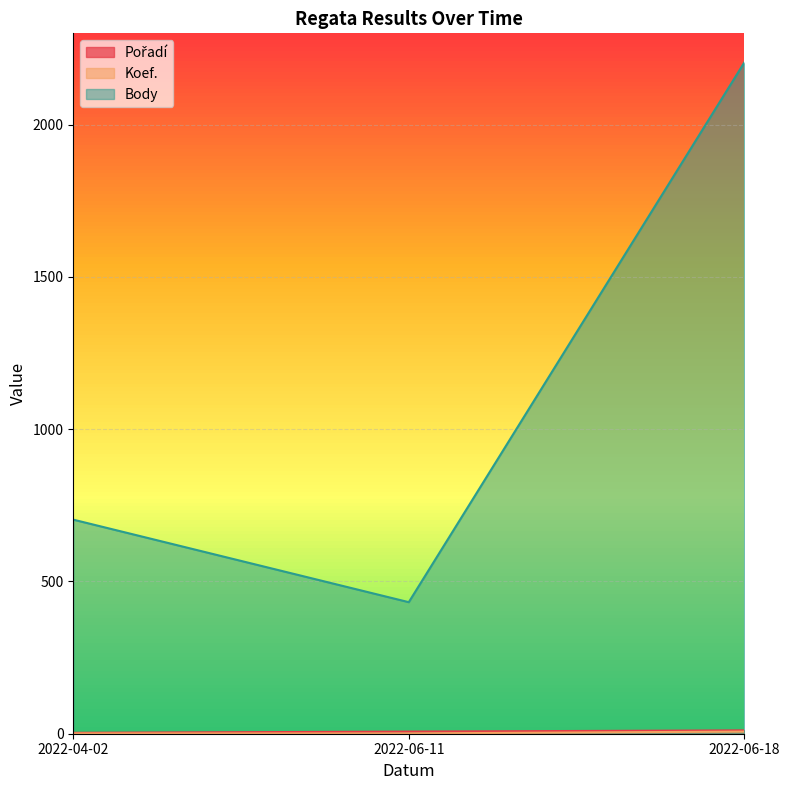

How many lines are shown in the chart?

3